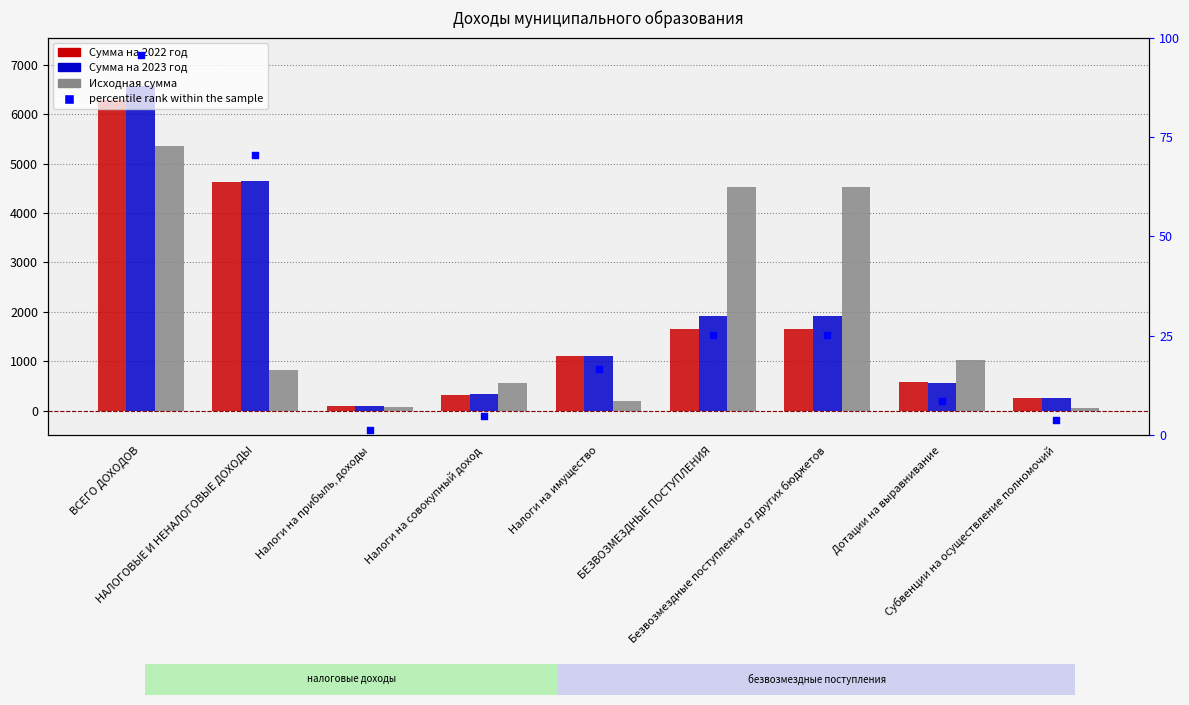

Which series has the largest total across all categories?

Сумма на 2023 год